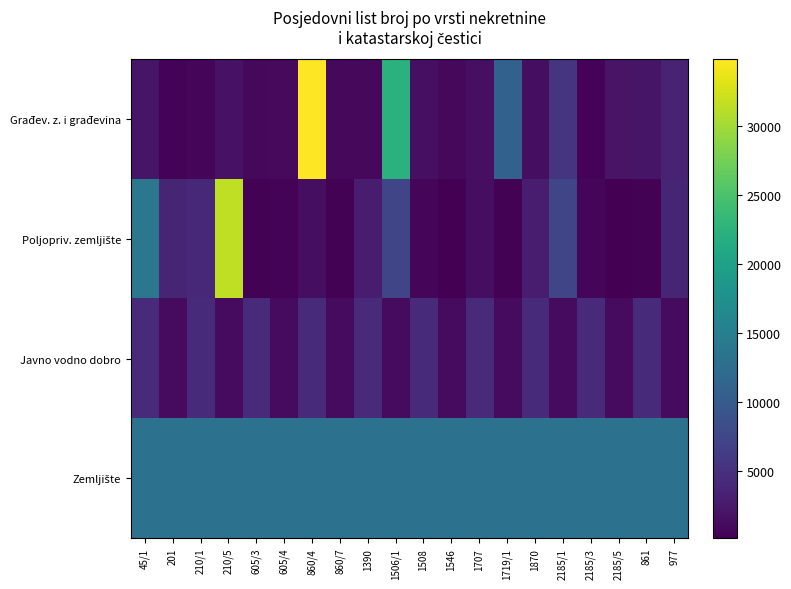

What is the spread (max minus min) of values at 861?

12945